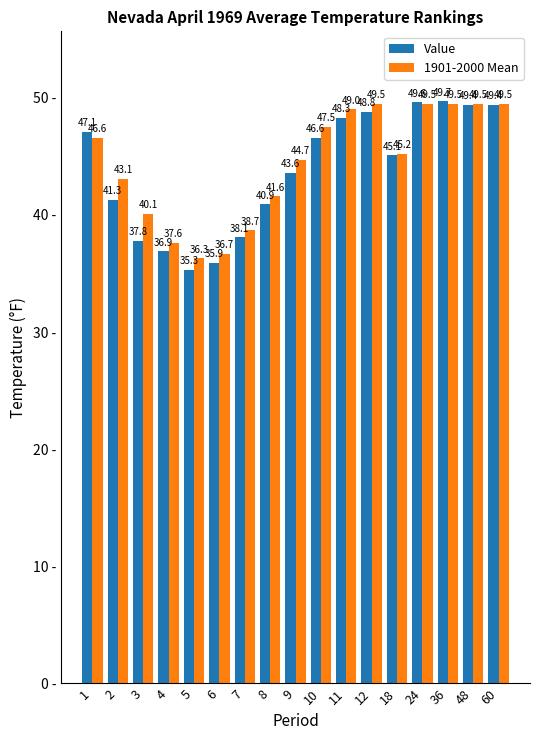

What value does the Value series have at 8?

40.9